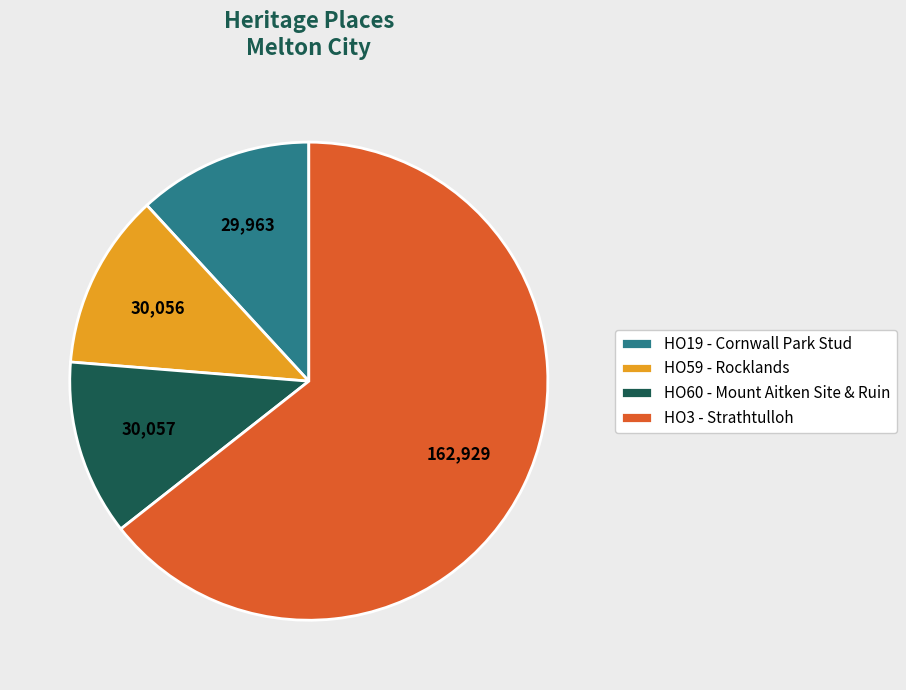

Between HO60 - Mount Aitken Site & Ruin and HO3 - Strathtulloh, which is larger?

HO3 - Strathtulloh